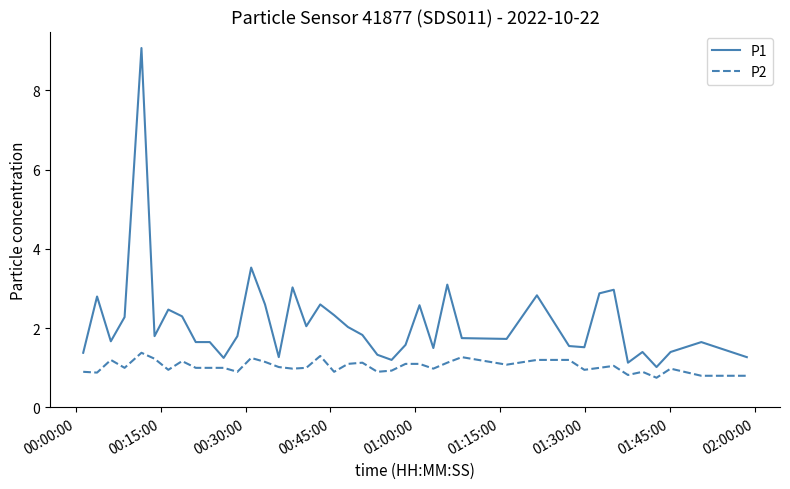

Which series has the widest spread of values?

P1